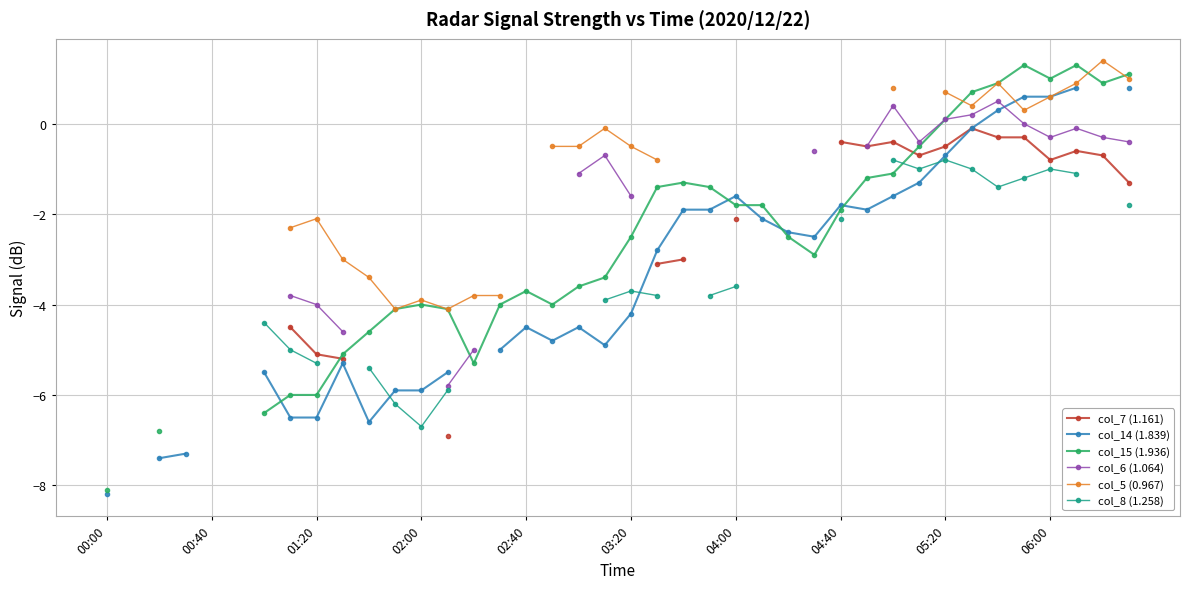

In col_5 (0.967), how many points are lower than both neighbors (excluding endpoints)?

4